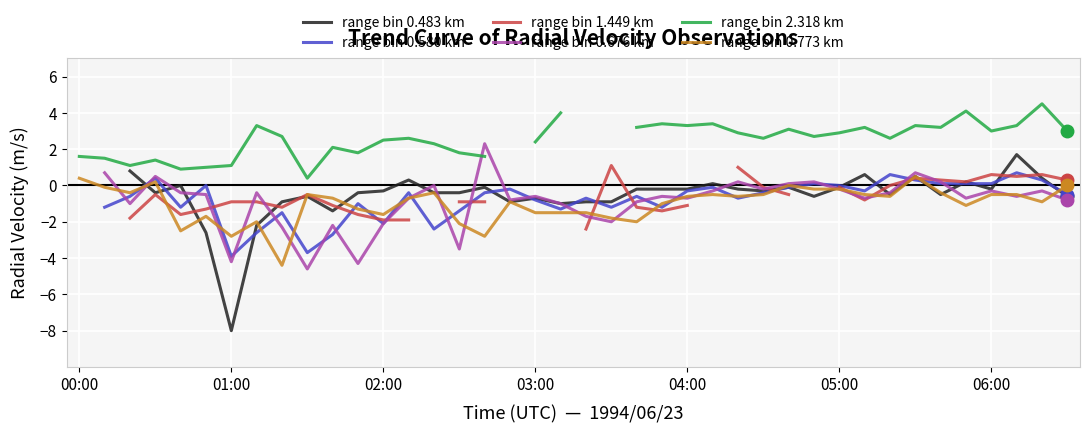

What is the label of the 27th point from the right?

13